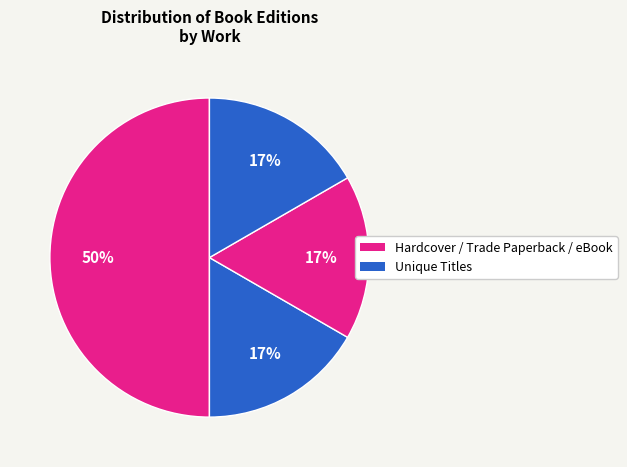

Count the number of slices in the pie.

4